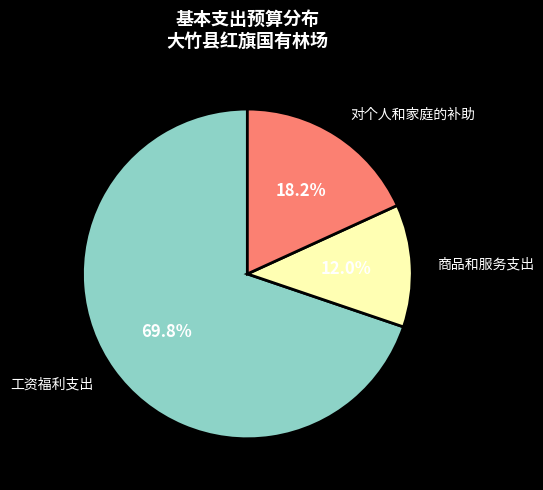

Does any single category account for the majority?

Yes